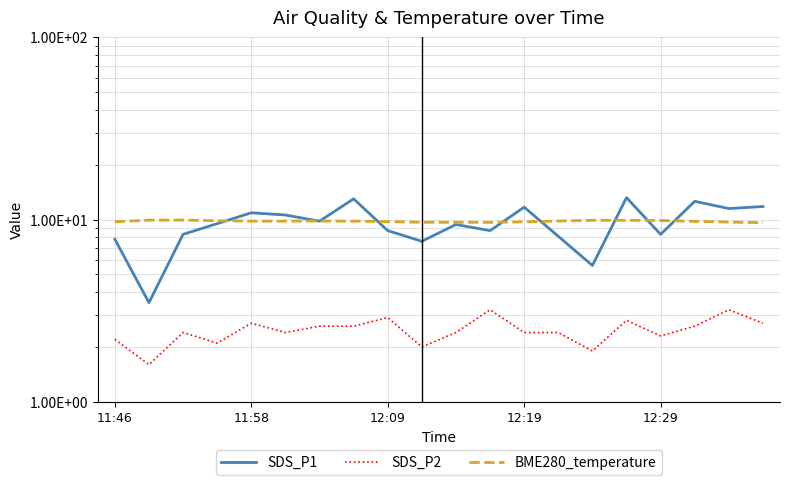

What is the average value of the BME280_temperature series?

9.8